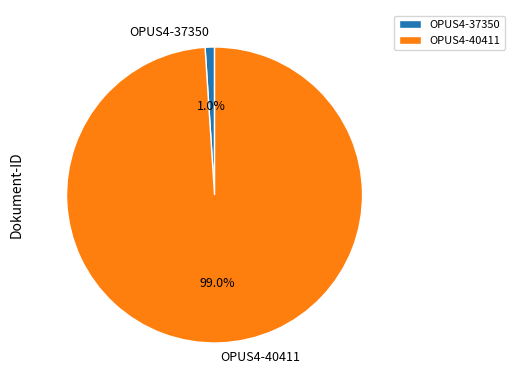

Between OPUS4-40411 and OPUS4-37350, which is larger?

OPUS4-40411